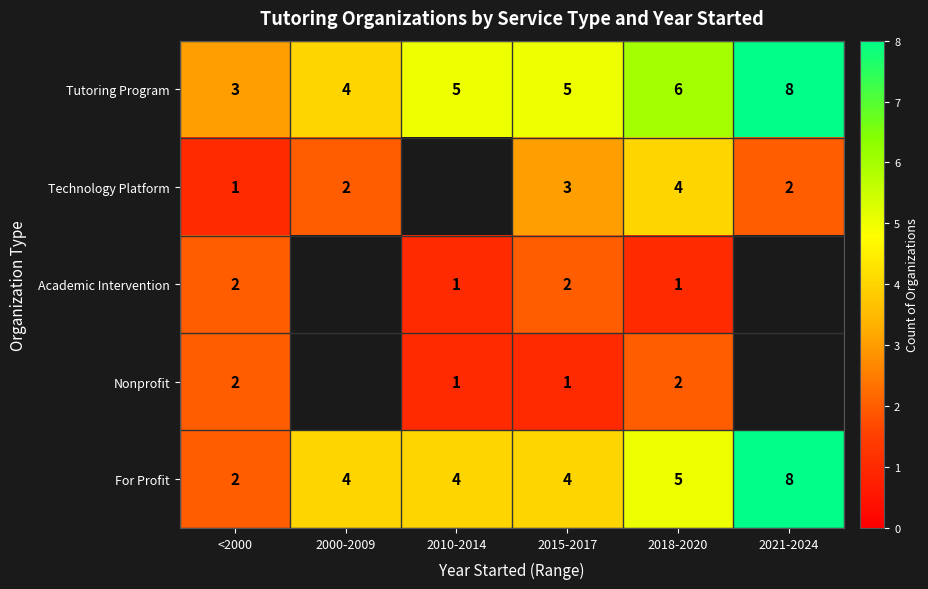

At which label is For Profit closest to 5?

2018-2020